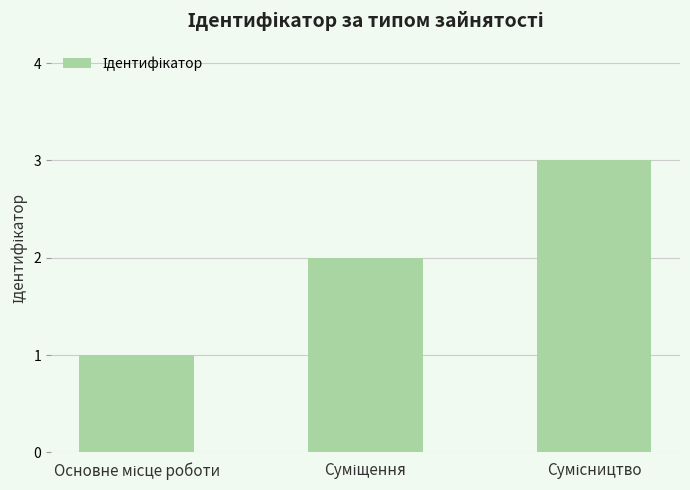

What is the sum of all values?

6